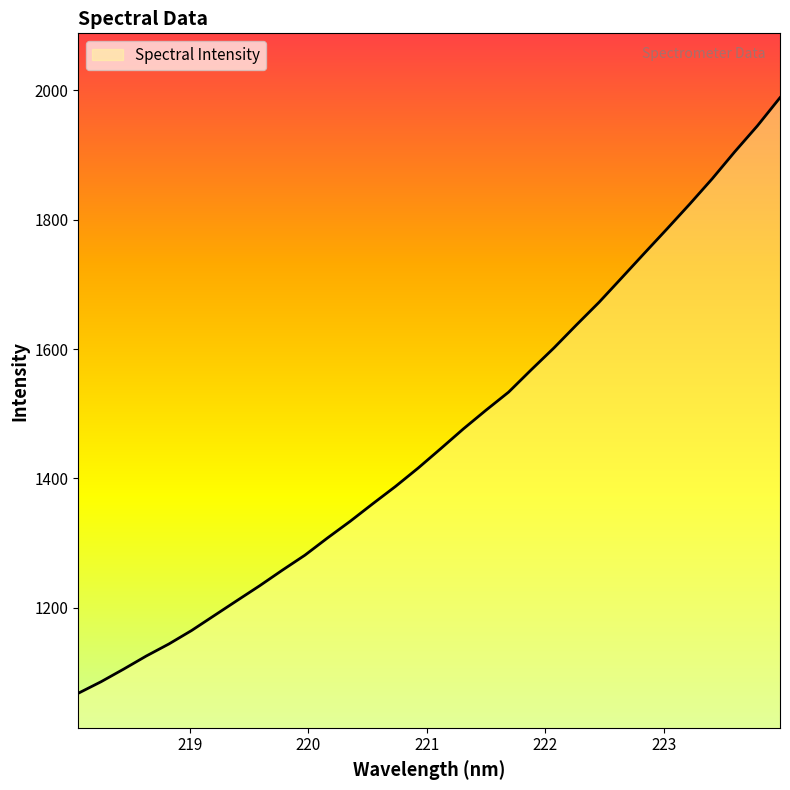

What is the greatest value displayed?

1988.3